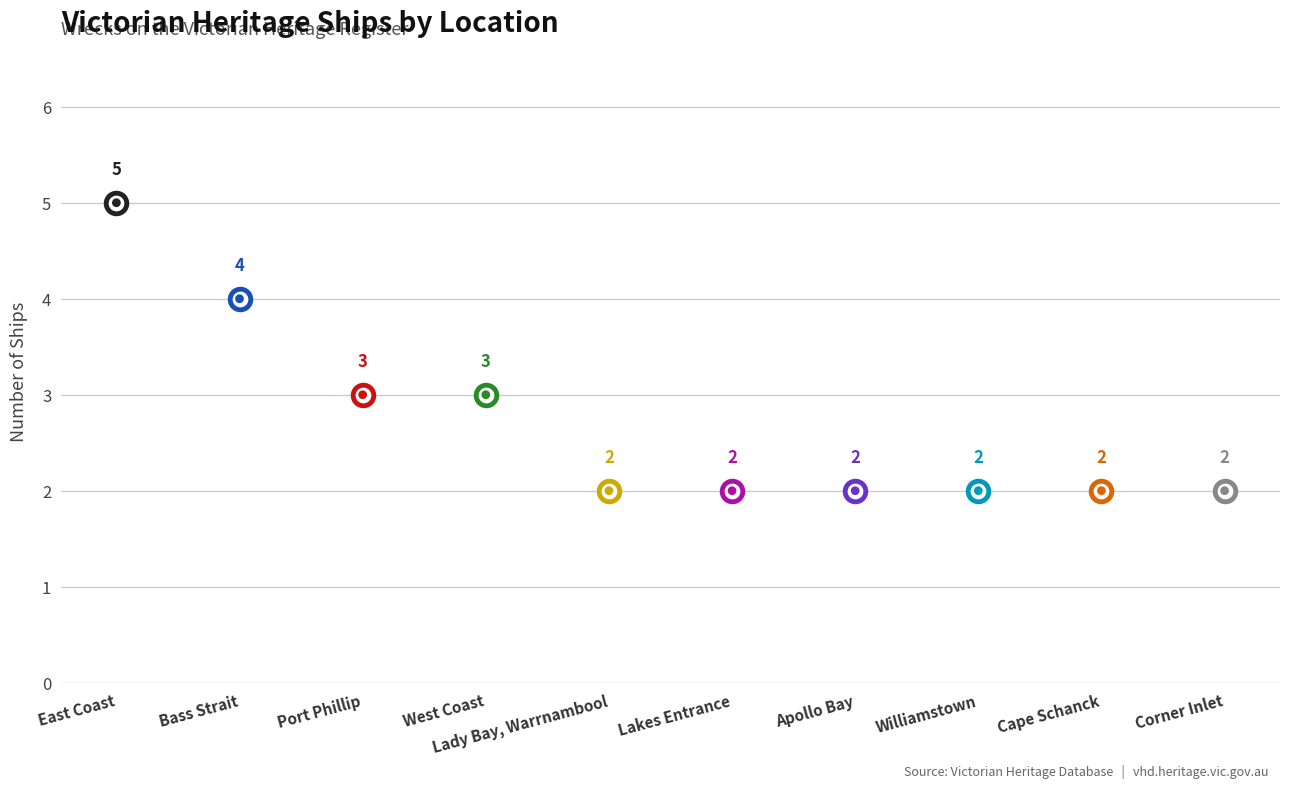

Which has a higher value, East Coast or Lakes Entrance?

East Coast